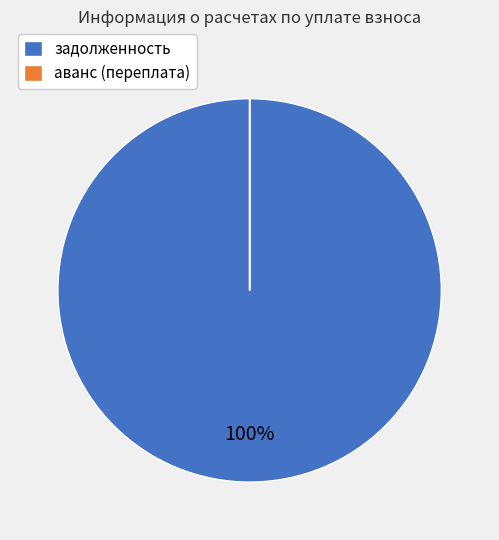

To the nearest percent, what is the average slice percentage?

50%